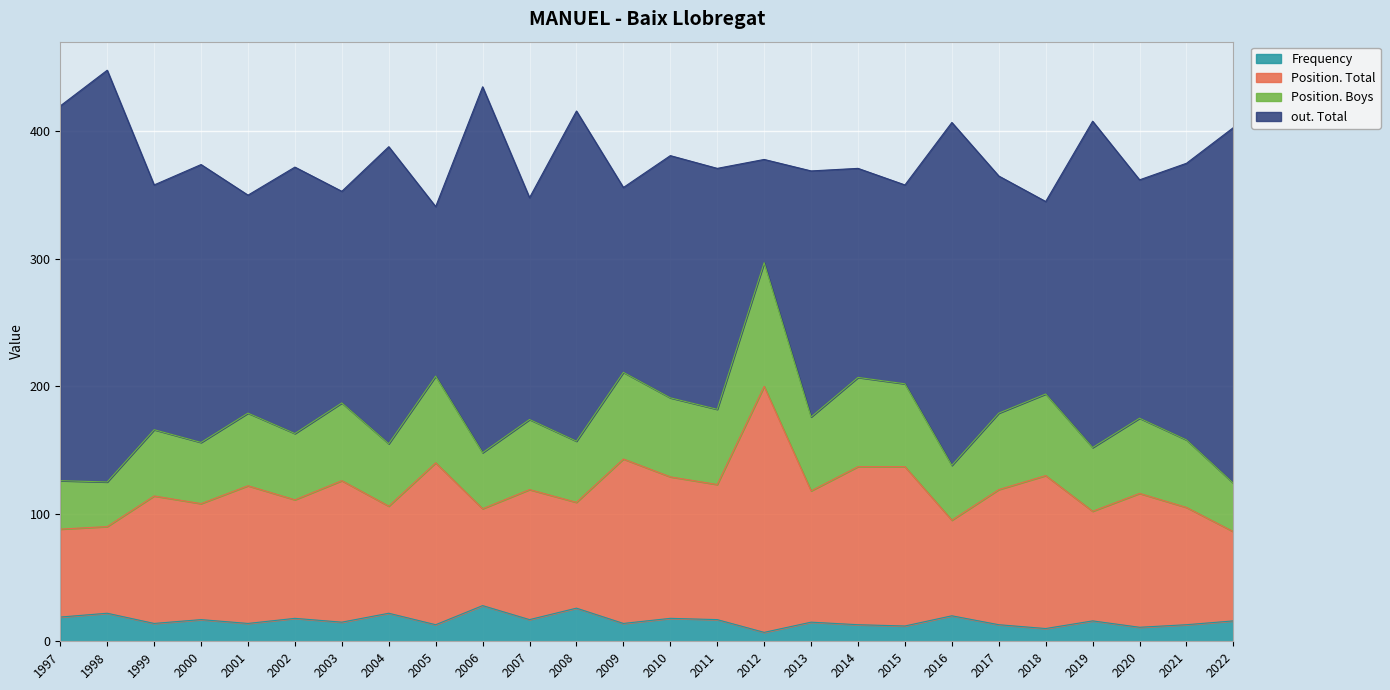

The Frequency series shows 12 at 2015. True or false?

True